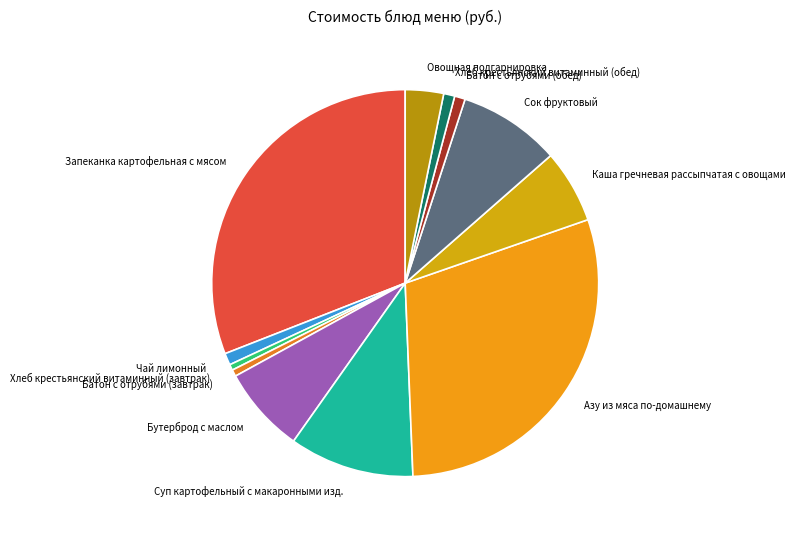

The Сок фруктовый slice represents 1% of the pie. True or false?

False